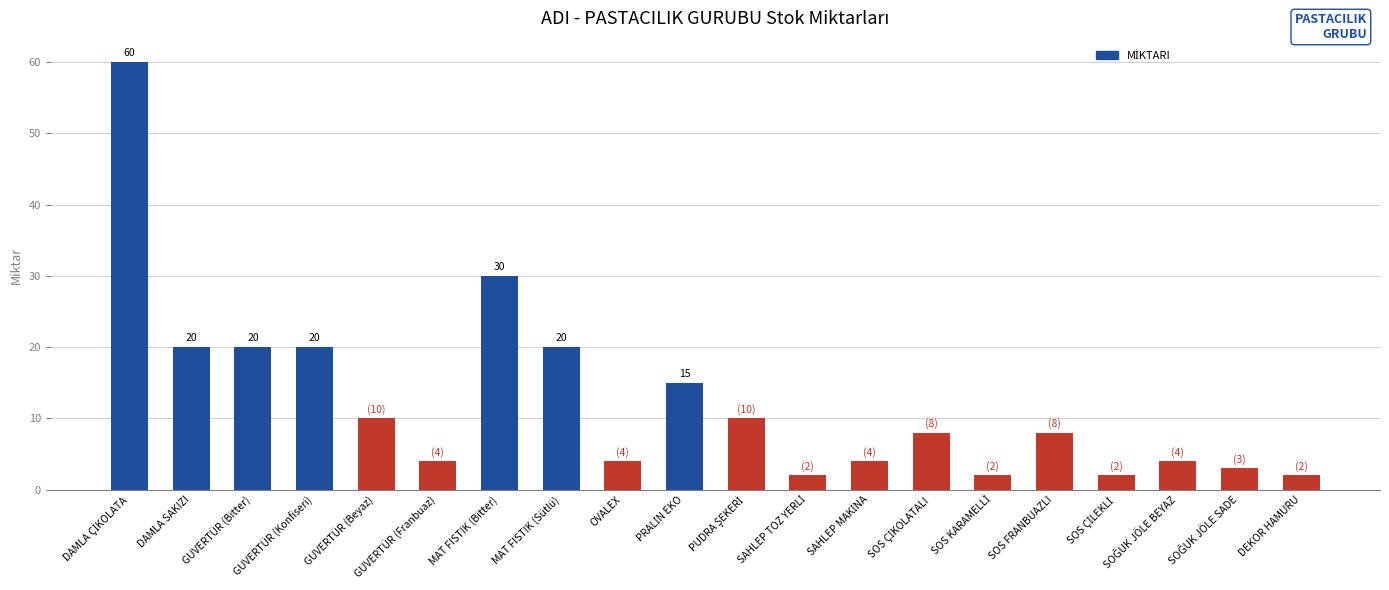

What is the maximum value shown in the chart?

60